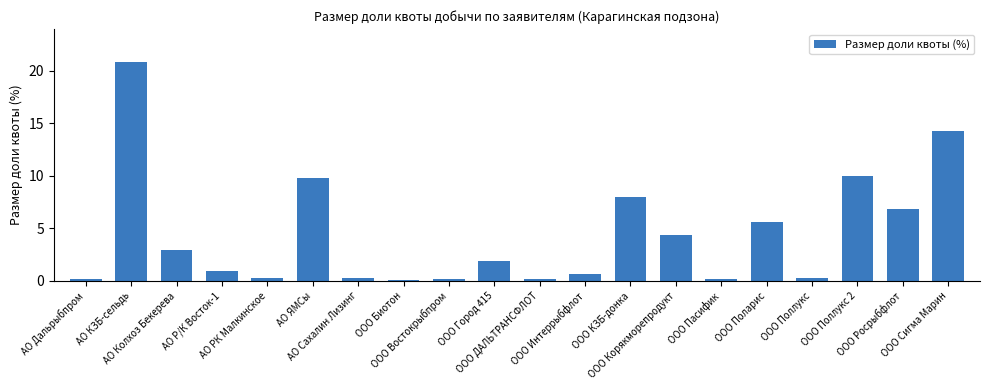

What is the maximum value shown in the chart?

20.8